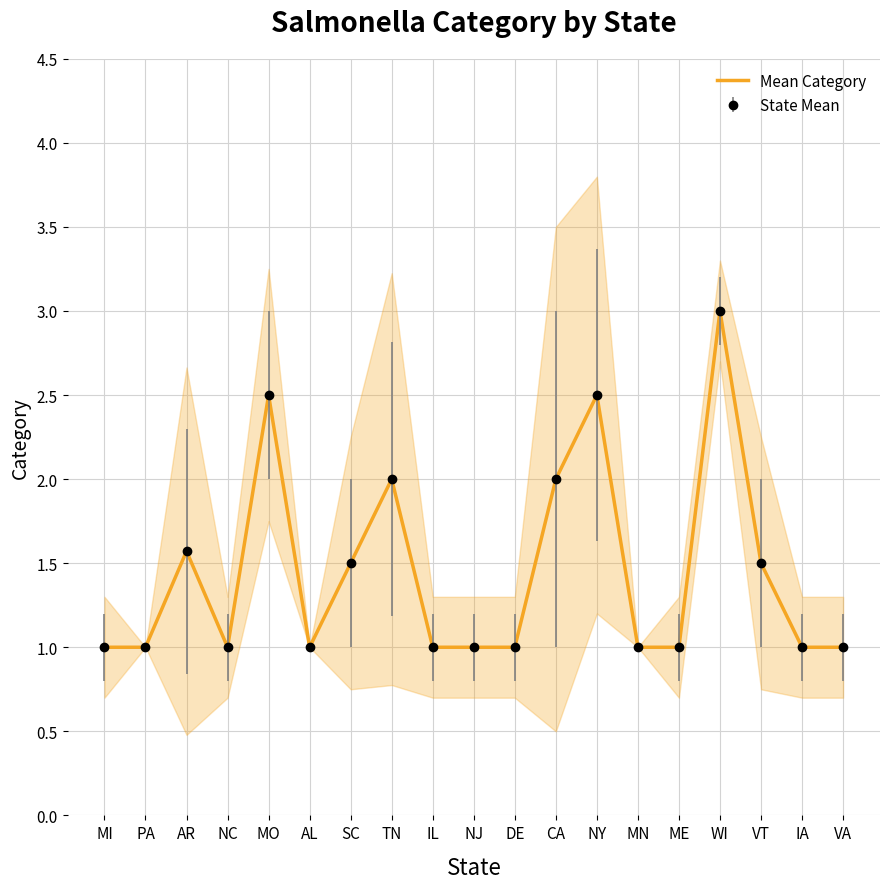

Reading left to right, transcribe all the data shown in this chart.

1.0	1.0	1.6	1.0	2.5	1.0	1.5	2.0	1.0	1.0	1.0	2.0	2.5	1.0	1.0	3.0	1.5	1.0	1.0